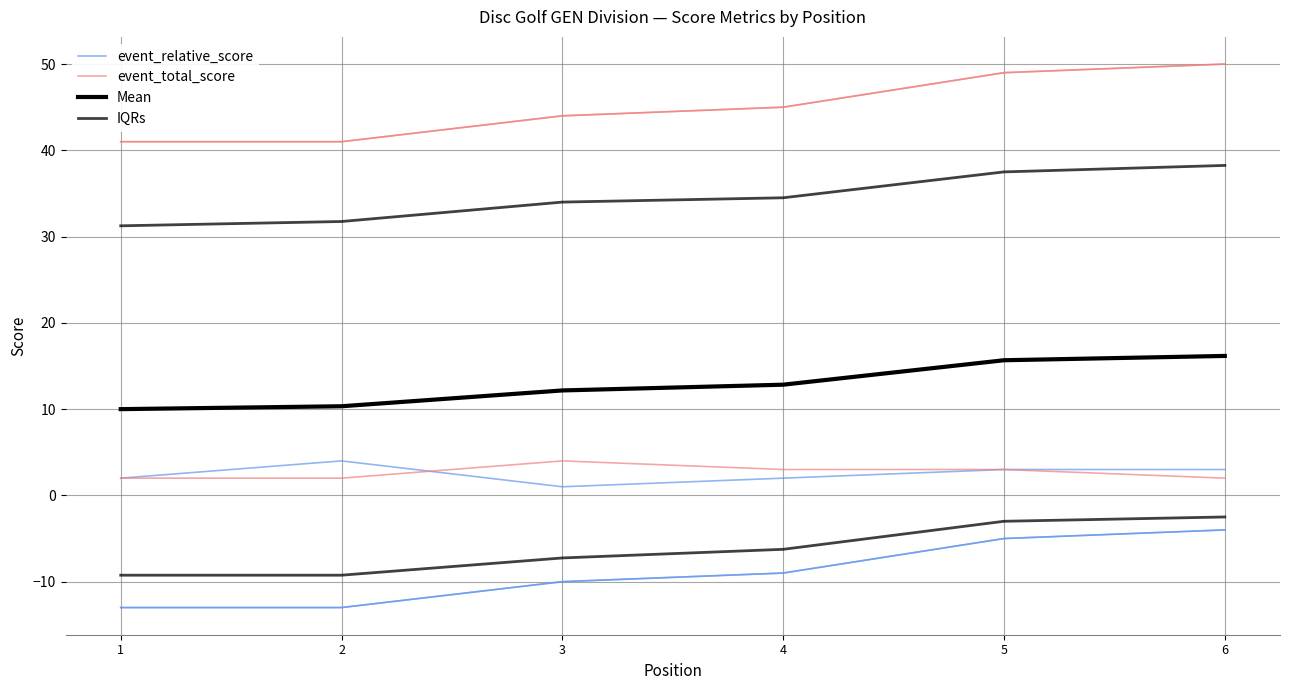

True or false: Mean and IQRs intersect in this chart.

False